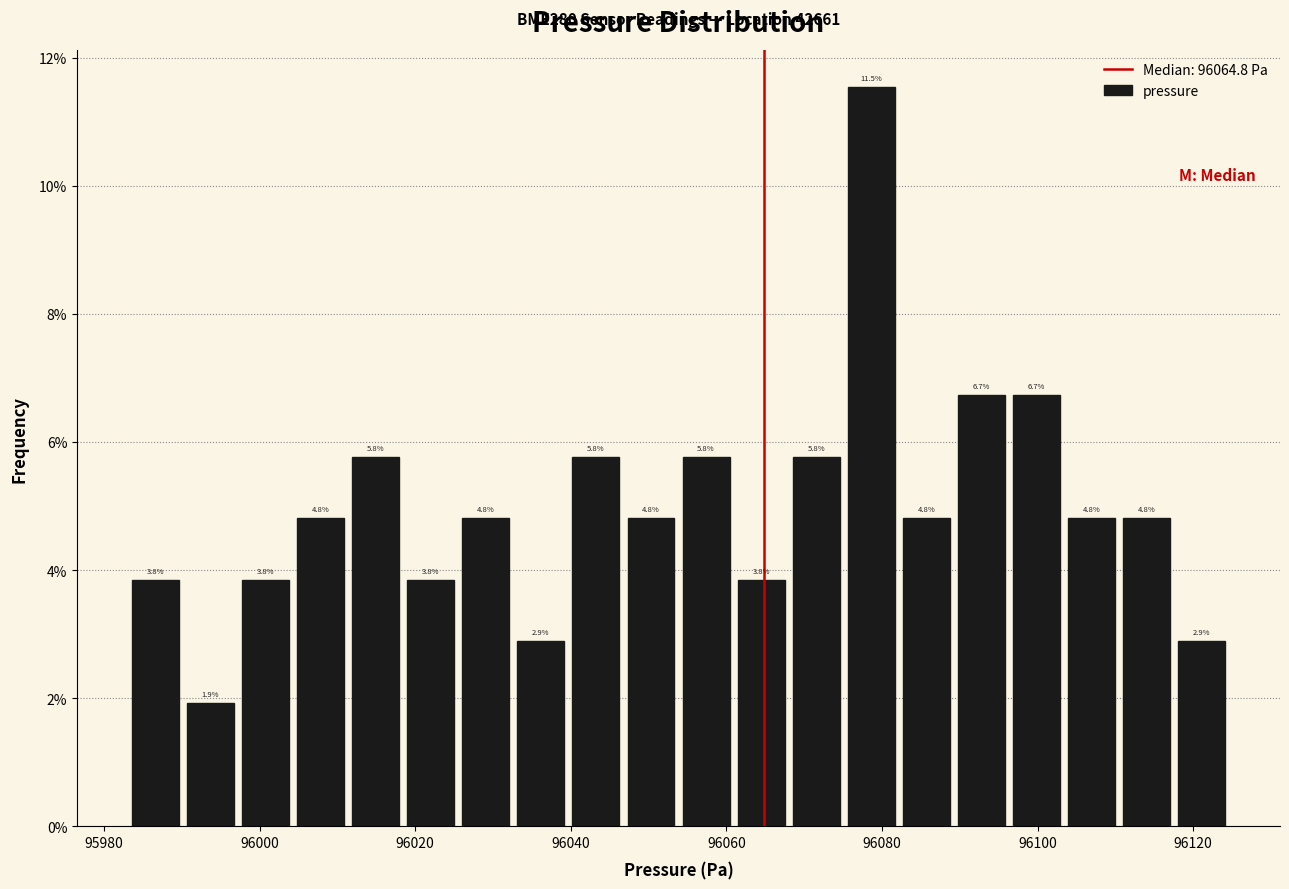

Read against the x-axis, roughly where is the centre of the tallest bar?

96078